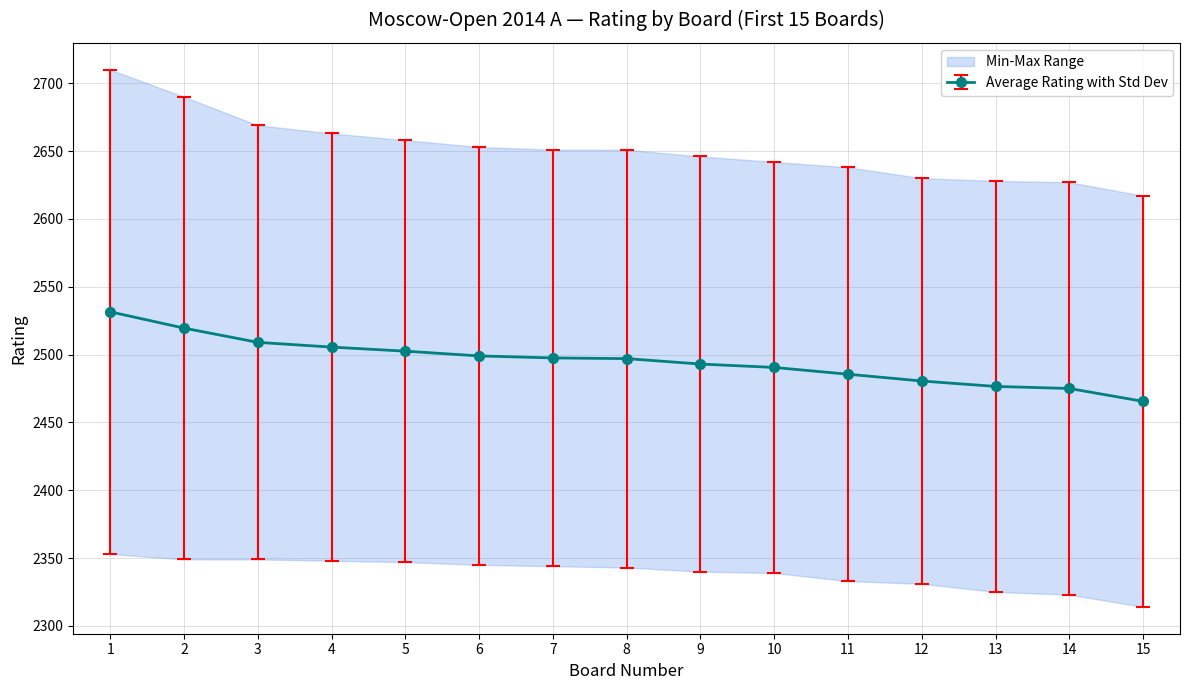

What is the value of the Average Rating with Std Dev point at the 13th from the left?

2476.5